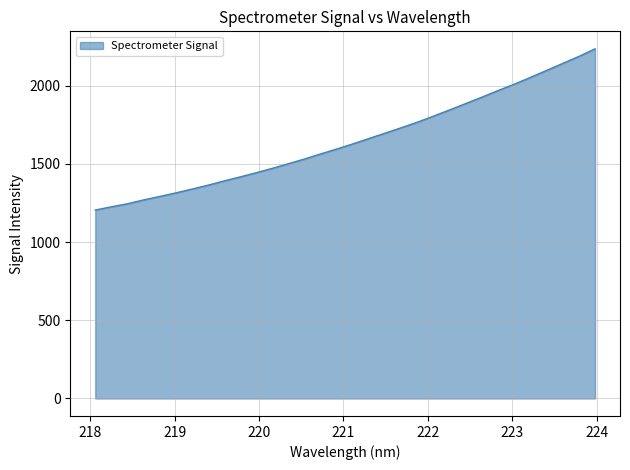

Count the number of data series in this chart.

1